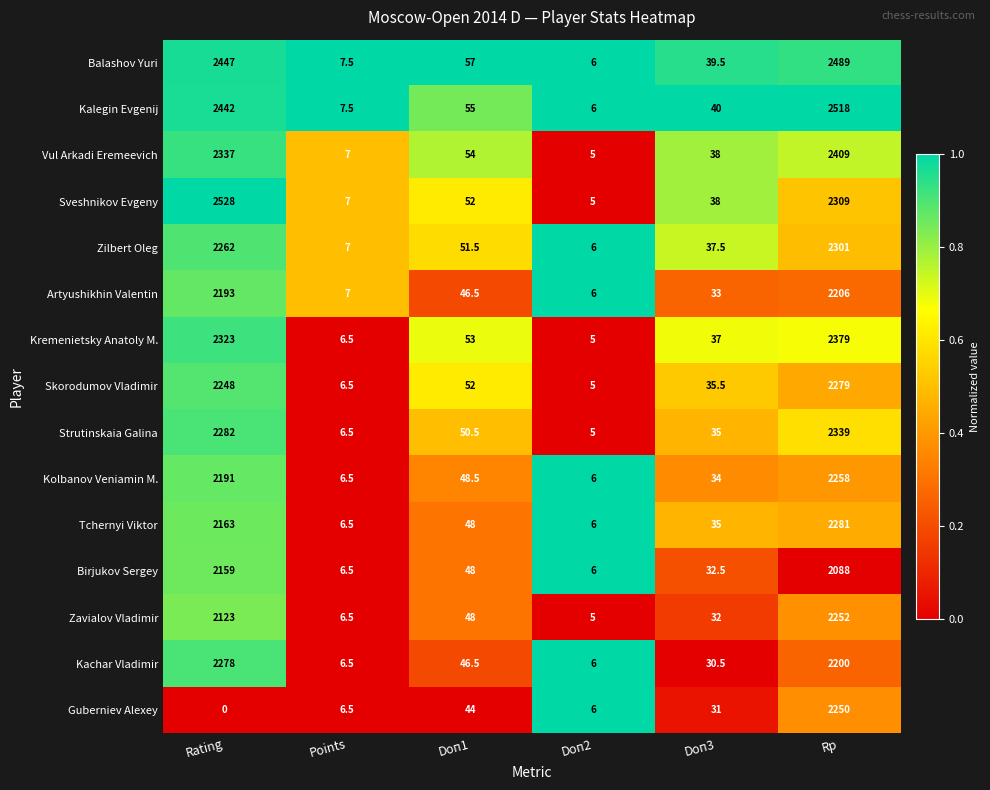

Which category has the lowest value across all series?

Rating